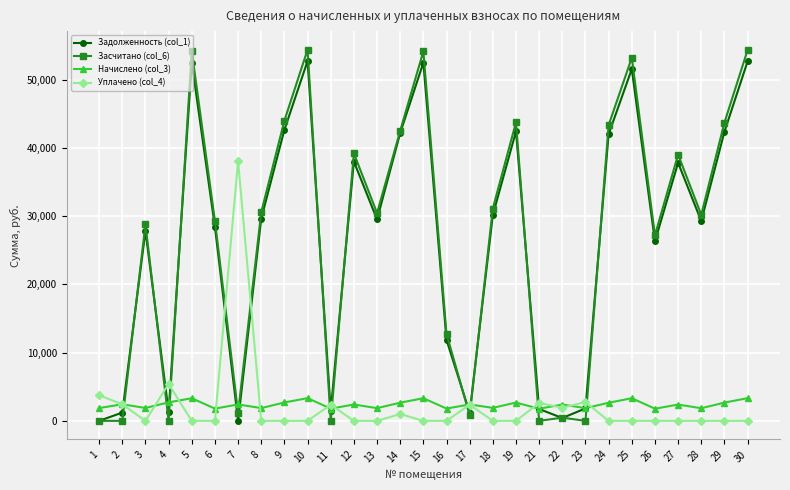

What is the maximum value shown in the chart?

54376.7